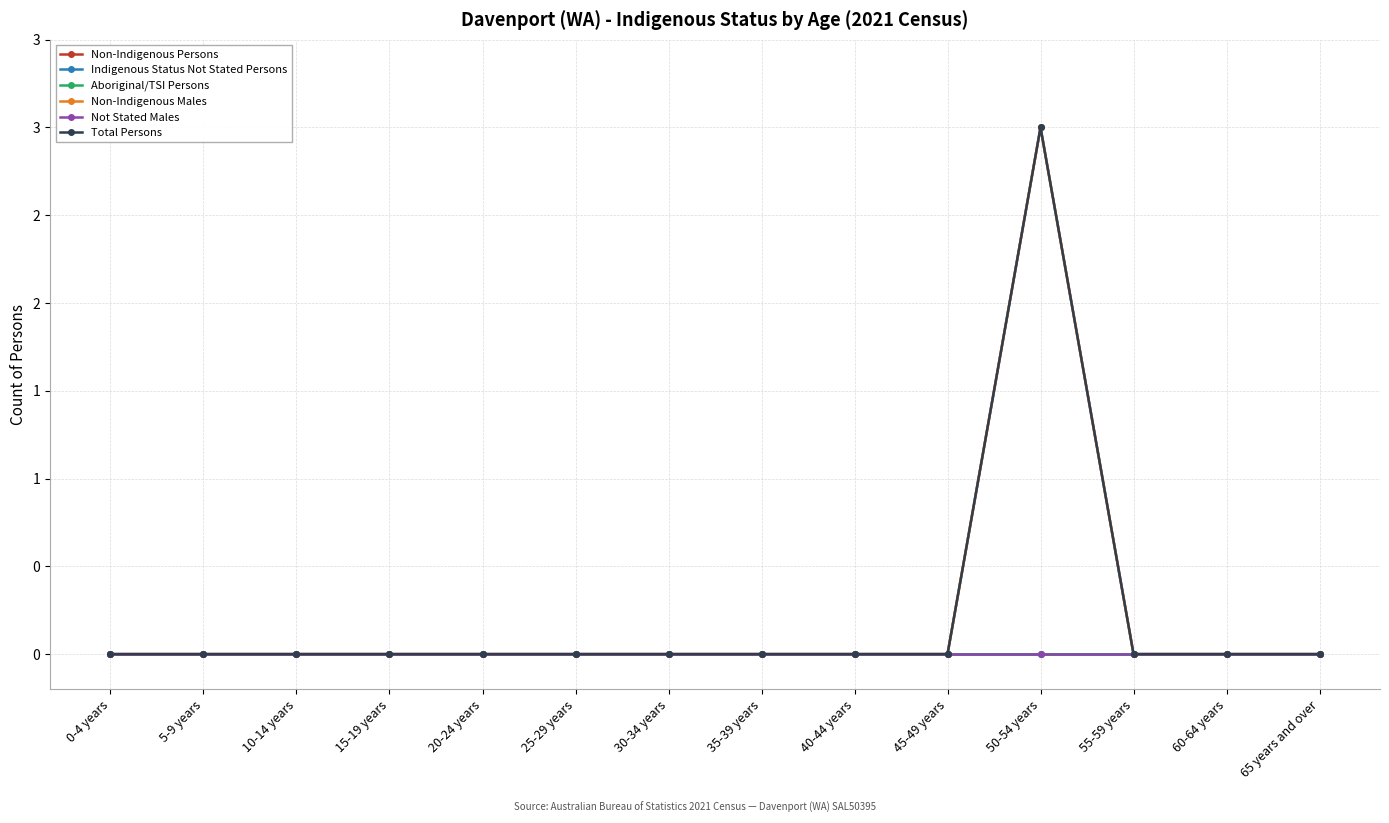

The Non-Indigenous Persons series shows -2 at 40-44 years. True or false?

False